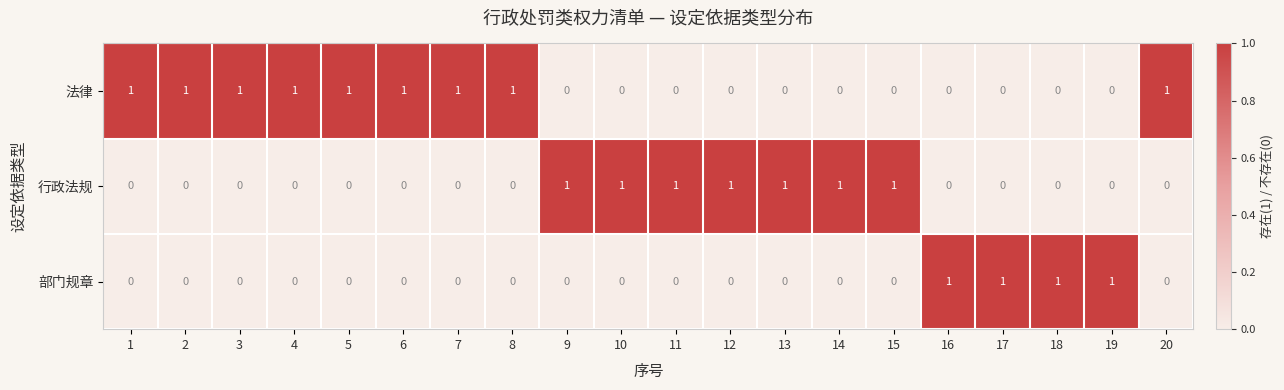

What is the greatest value displayed?

1